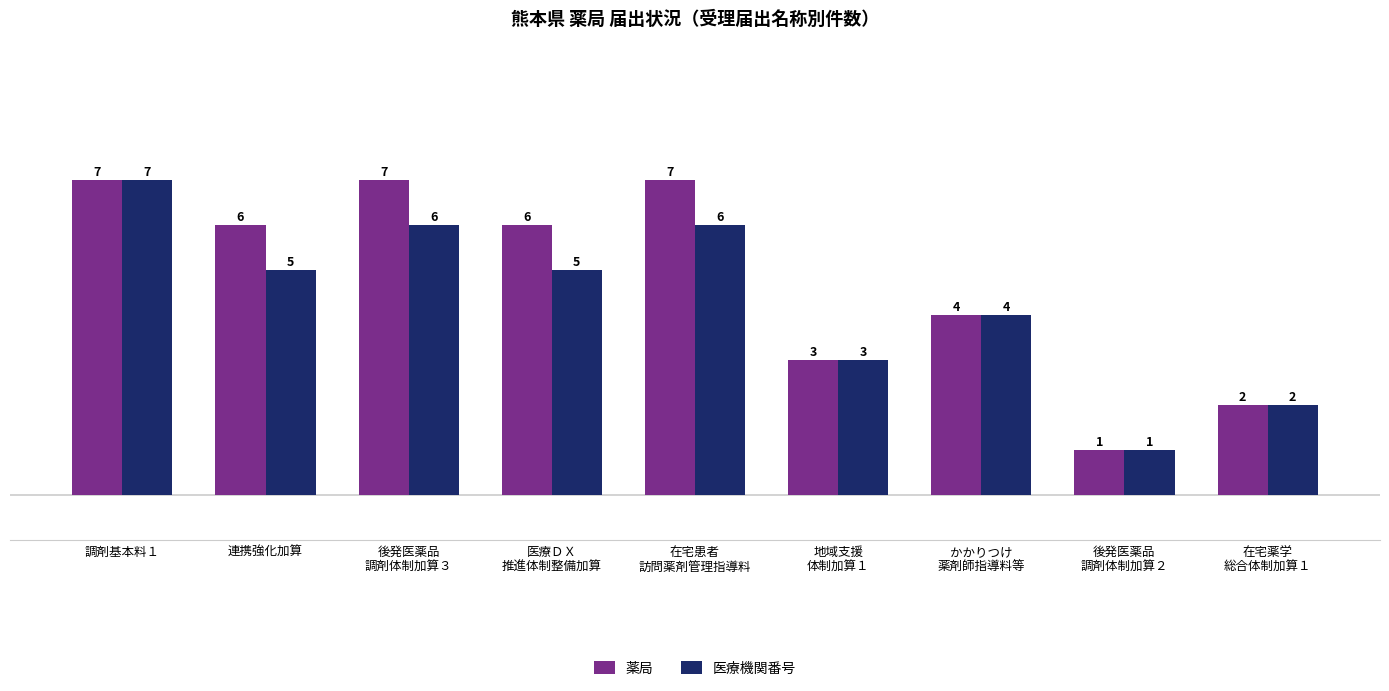

How many series are shown in this chart?

2